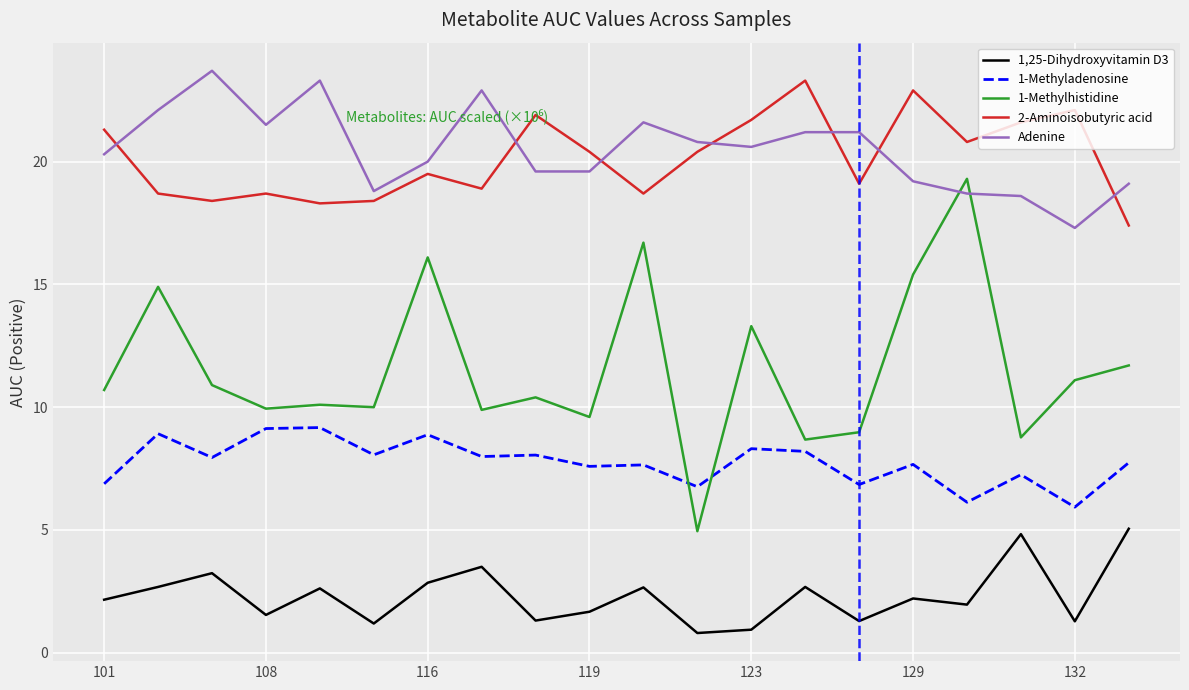

True or false: 1,25-Dihydroxyvitamin D3 and 2-Aminoisobutyric acid cross at least once.

False